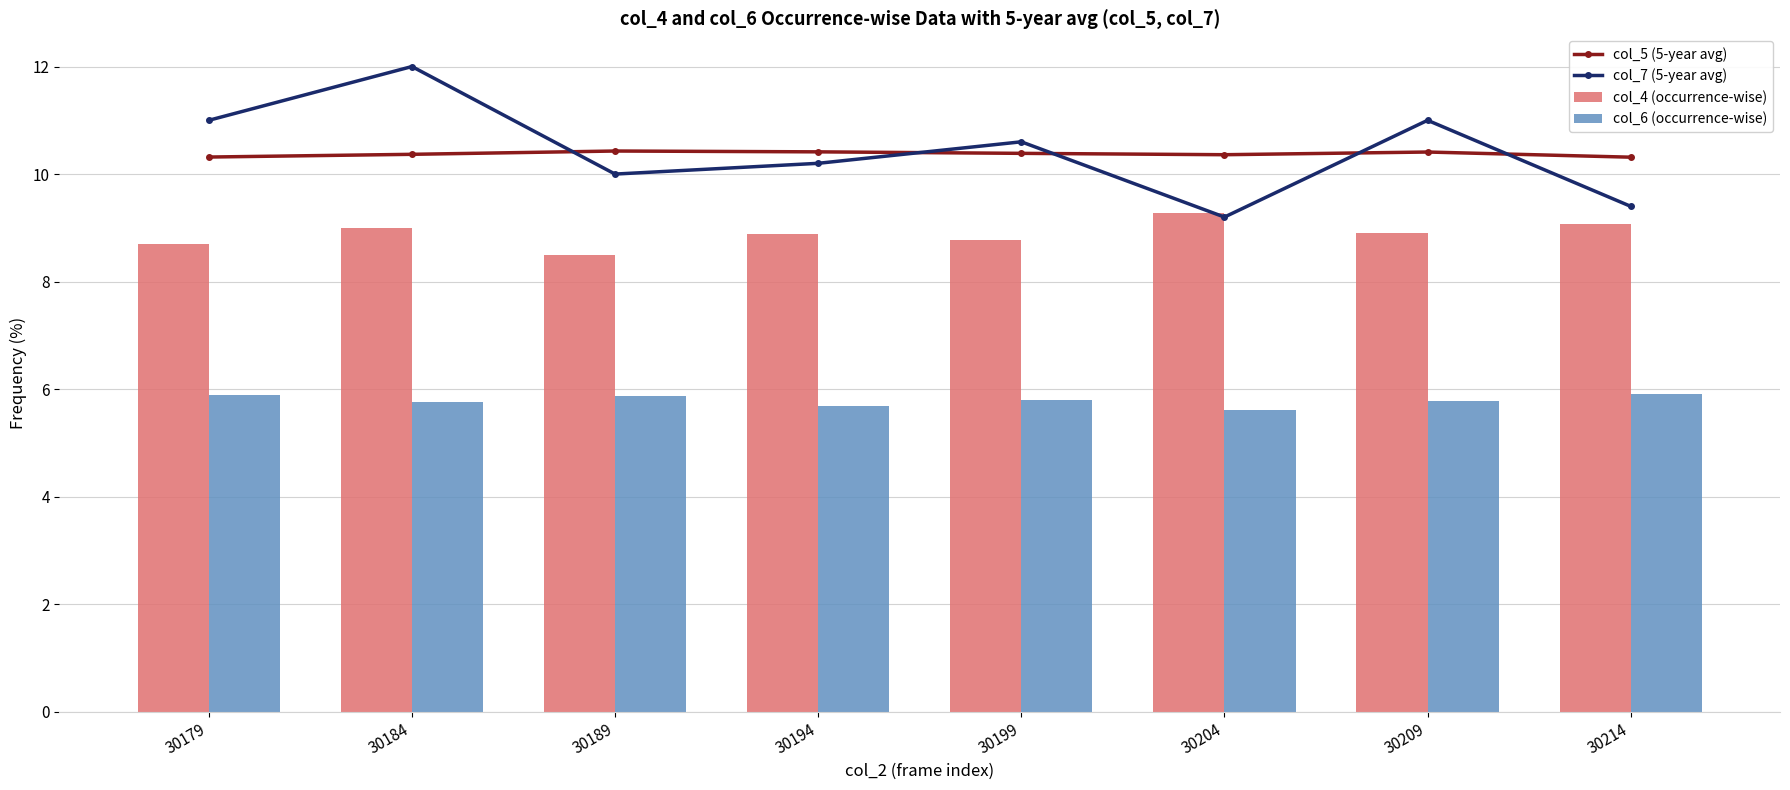

What is the difference between the col_5 (5-year avg) values at 30194 and 30204?

0.1